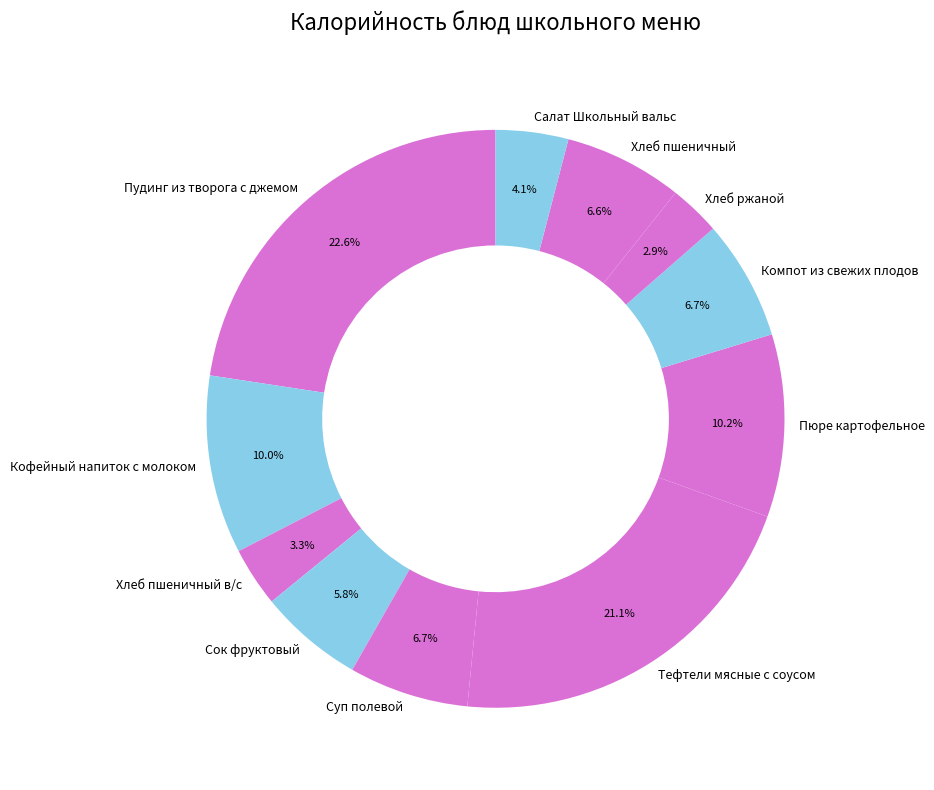

Combined, do Тефтели мясные с соусом and Пудинг из творога с джемом account for over 50%?

No